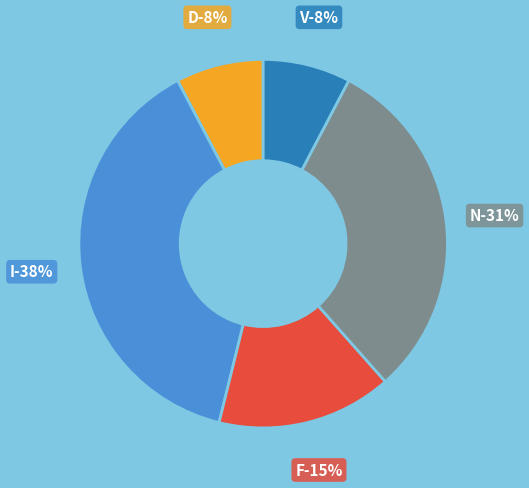

How many segments does this pie chart have?

5